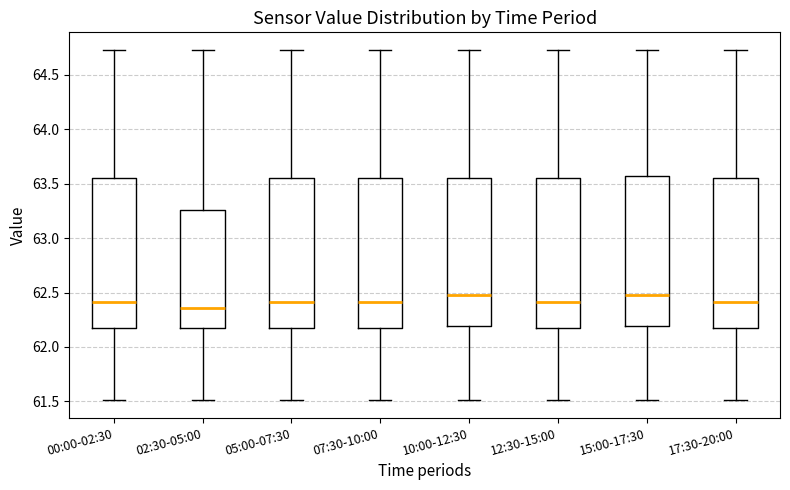

Reading left to right, transcribe this box plot: for each box, give where its median line is, the range the box spans, and where its two whiskers end, as read against the y-axis. The values are not printed on the chart, so give them approximately, as read against the axis.

00:00-02:30: median 62.40, box 62.20 to 63.55, whiskers 61.50 to 64.75
02:30-05:00: median 62.35, box 62.20 to 63.25, whiskers 61.50 to 64.75
05:00-07:30: median 62.40, box 62.20 to 63.55, whiskers 61.50 to 64.75
07:30-10:00: median 62.40, box 62.20 to 63.55, whiskers 61.50 to 64.75
10:00-12:30: median 62.50, box 62.20 to 63.55, whiskers 61.50 to 64.75
12:30-15:00: median 62.40, box 62.20 to 63.55, whiskers 61.50 to 64.75
15:00-17:30: median 62.50, box 62.20 to 63.55, whiskers 61.50 to 64.75
17:30-20:00: median 62.40, box 62.20 to 63.55, whiskers 61.50 to 64.75